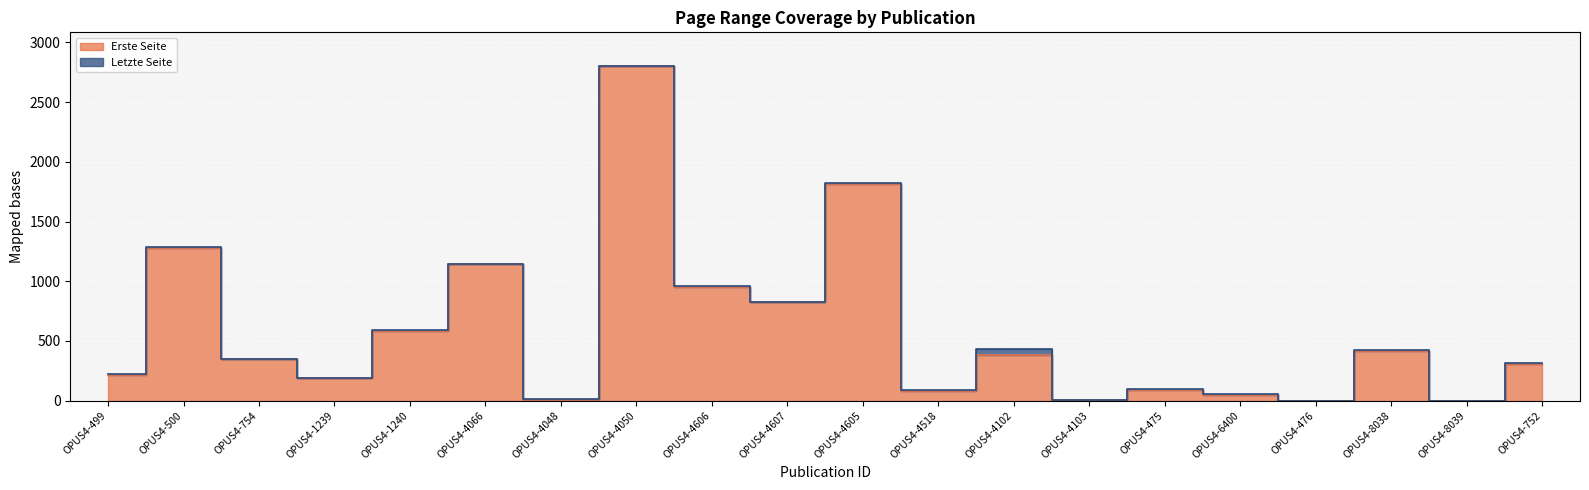

What is the total value across all series at OPUS4-4518?

165